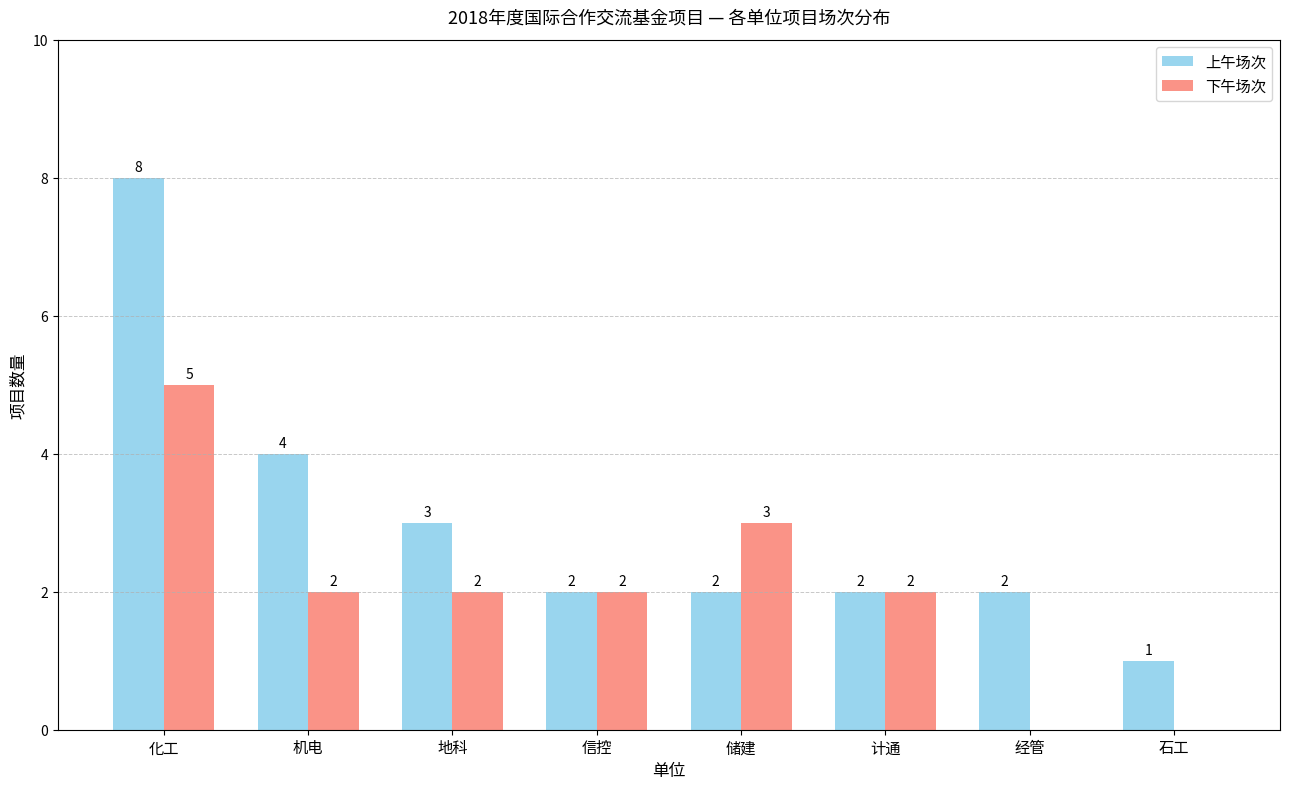

Are the bars horizontal?

No